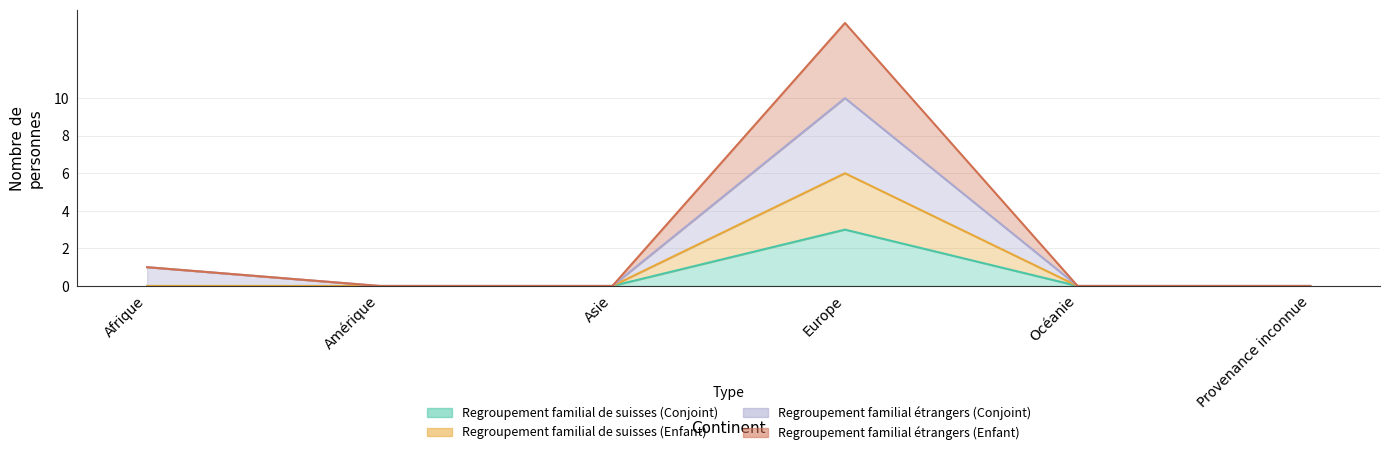

How many distinct data groups are displayed?

4